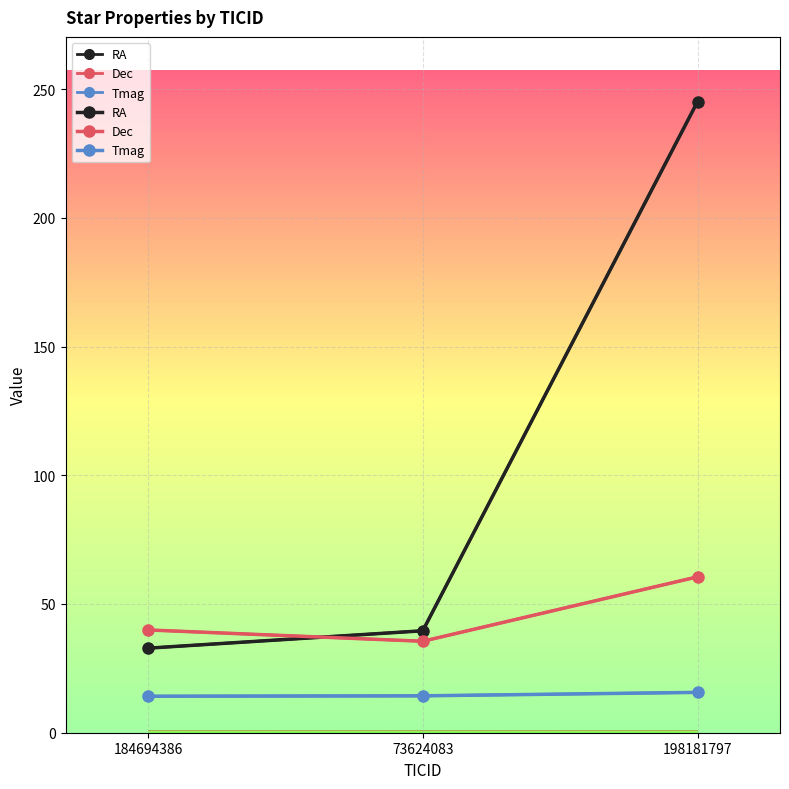

What is the difference between the maximum and minimum values in the RA series?

212.3